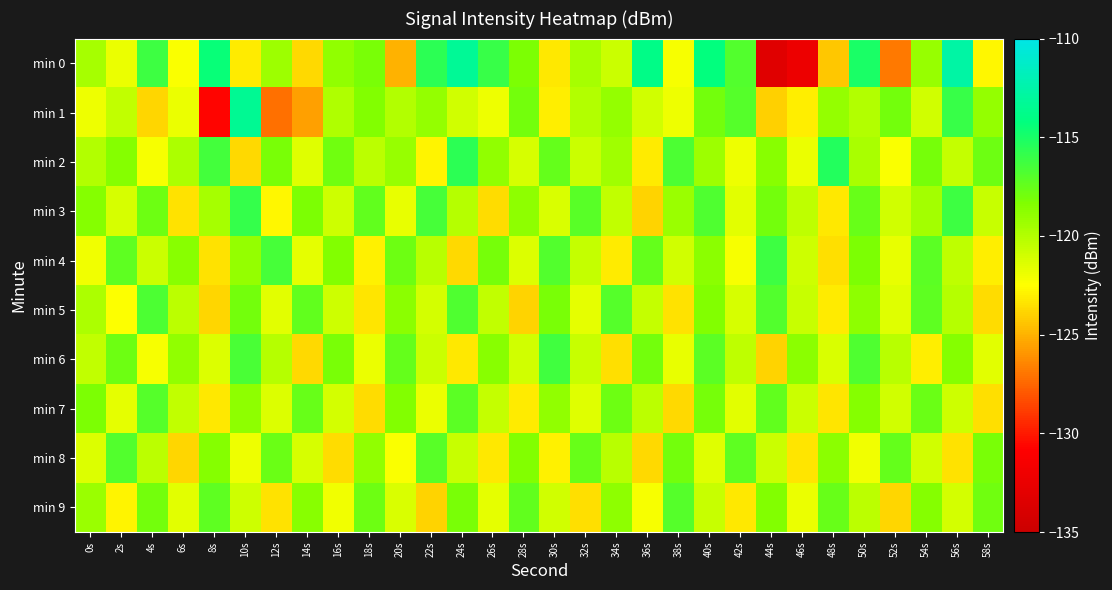

How many categories are shown in the chart?

30